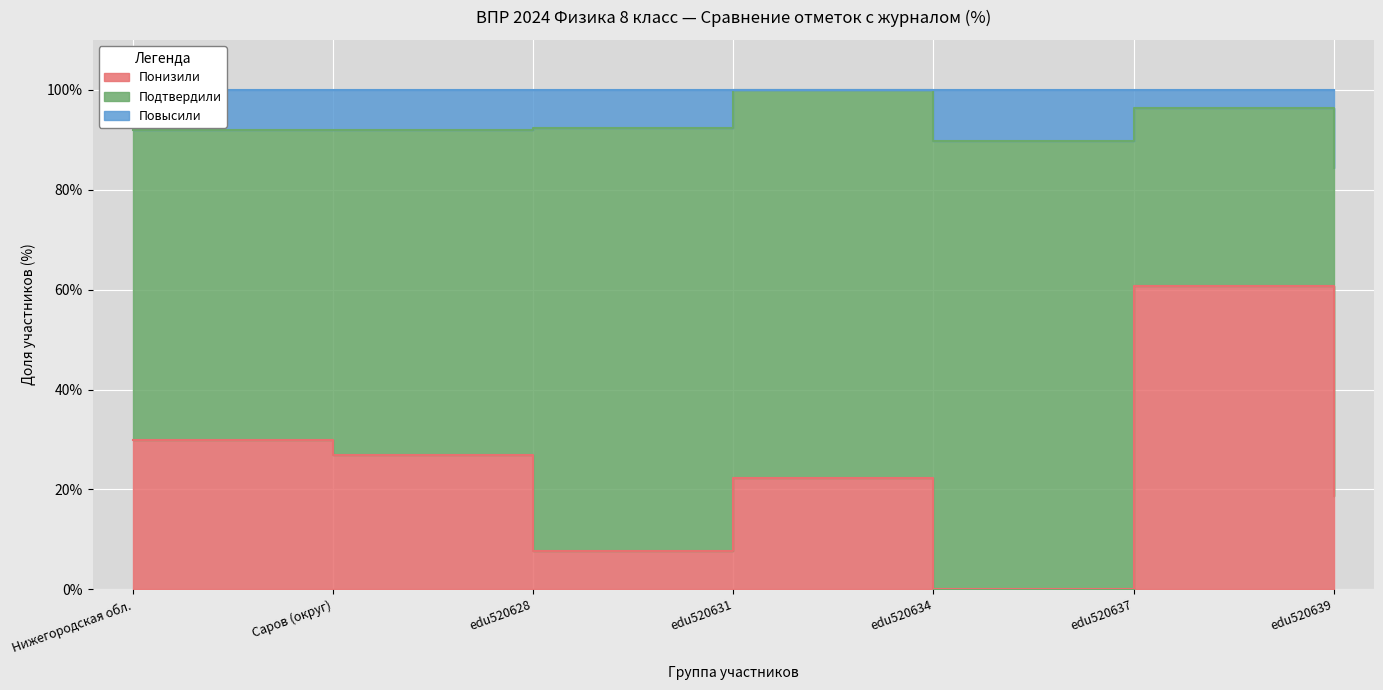

What value does the Понизили series have at Нижегородская обл.?

29.8